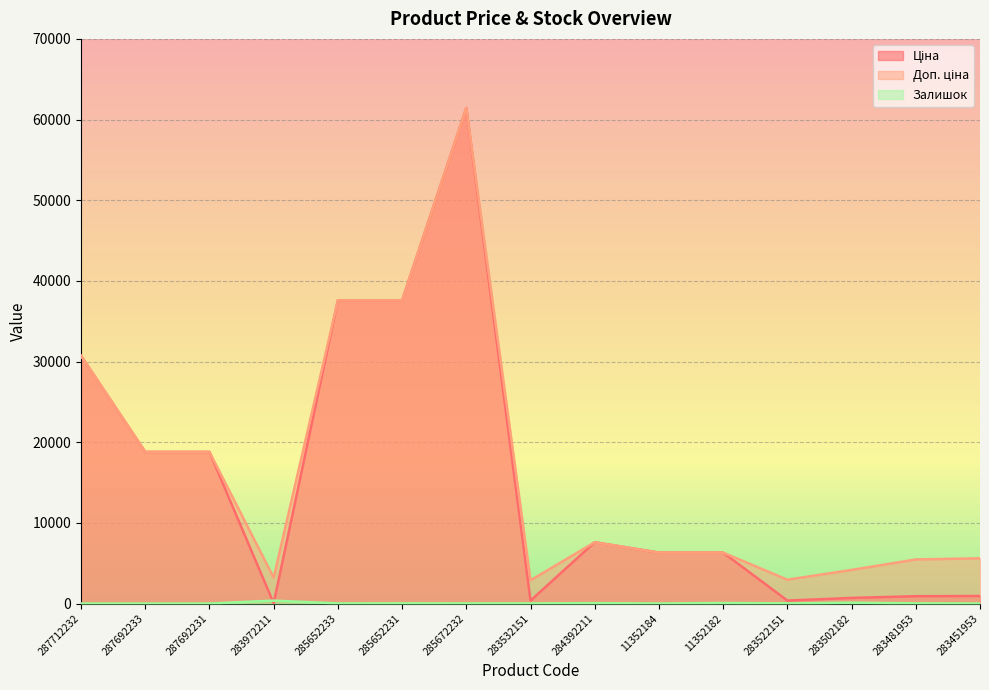

True or false: Ціна and Доп. ціна intersect in this chart.

False